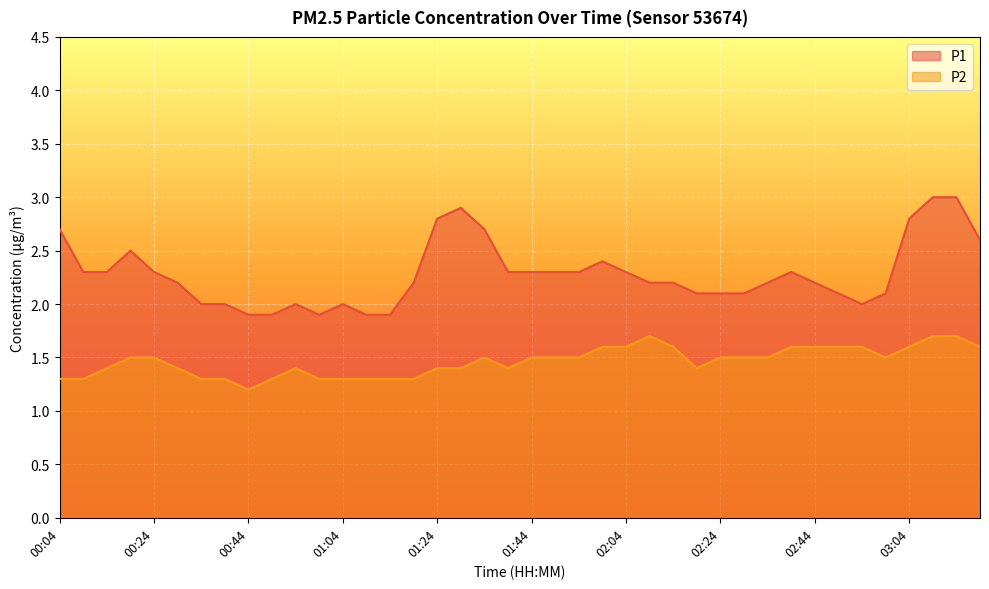

At which label does P1 reach its minimum?

00:44